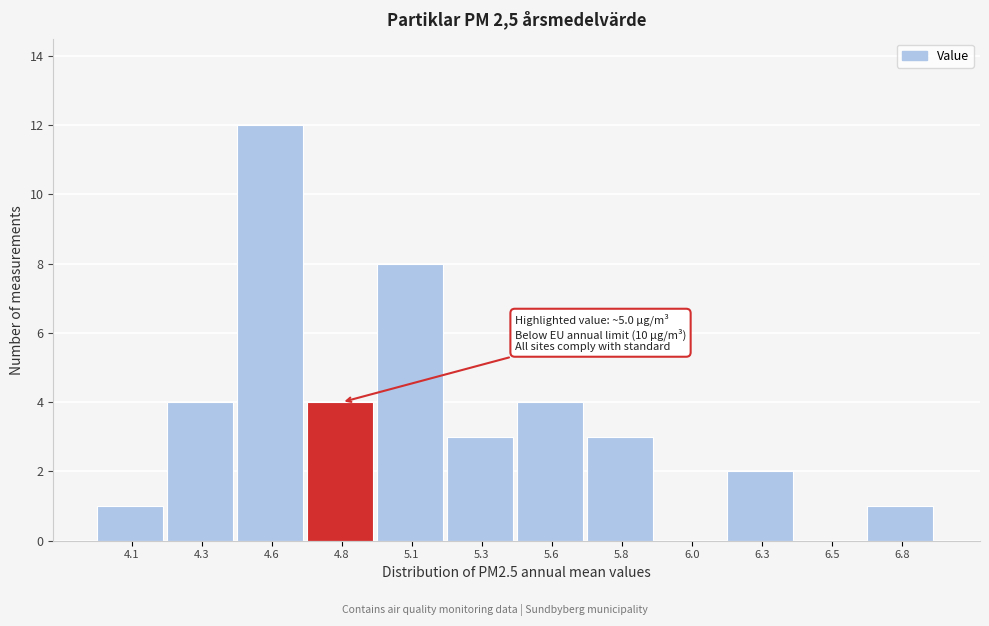

Reading left to right, what are all the values shown in this chart?

4.1=1	4.3=4	4.6=12	4.8=4	5.1=8	5.3=3	5.6=4	5.8=3	6.0=0	6.3=2	6.5=0	6.8=1